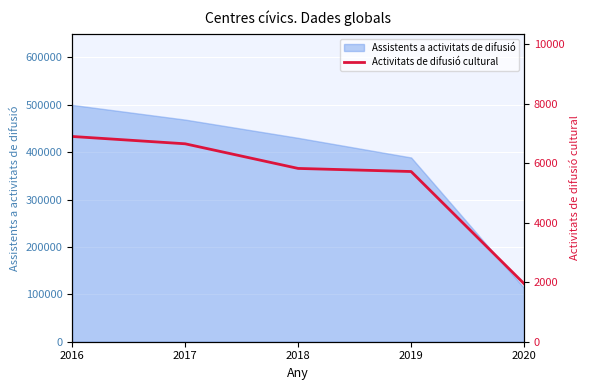

Approximately how many times larger is the value at 2017 compared to 2018?

1.1